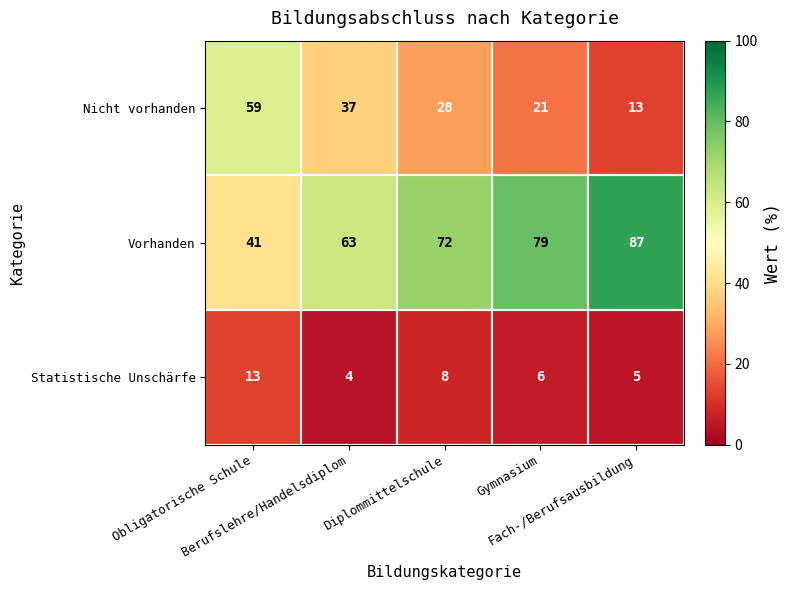

What is the difference between the maximum and minimum values in the Vorhanden series?

46